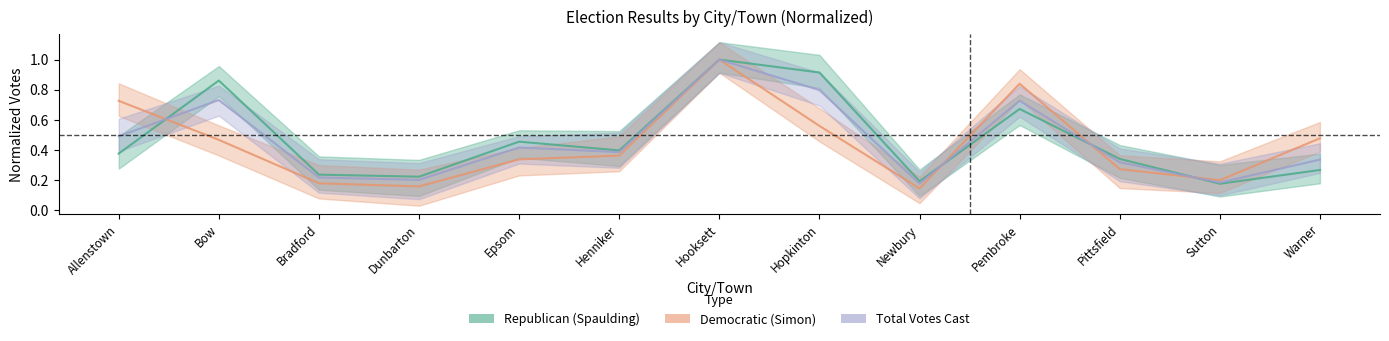

What is the label of the 8th point from the right?

Henniker